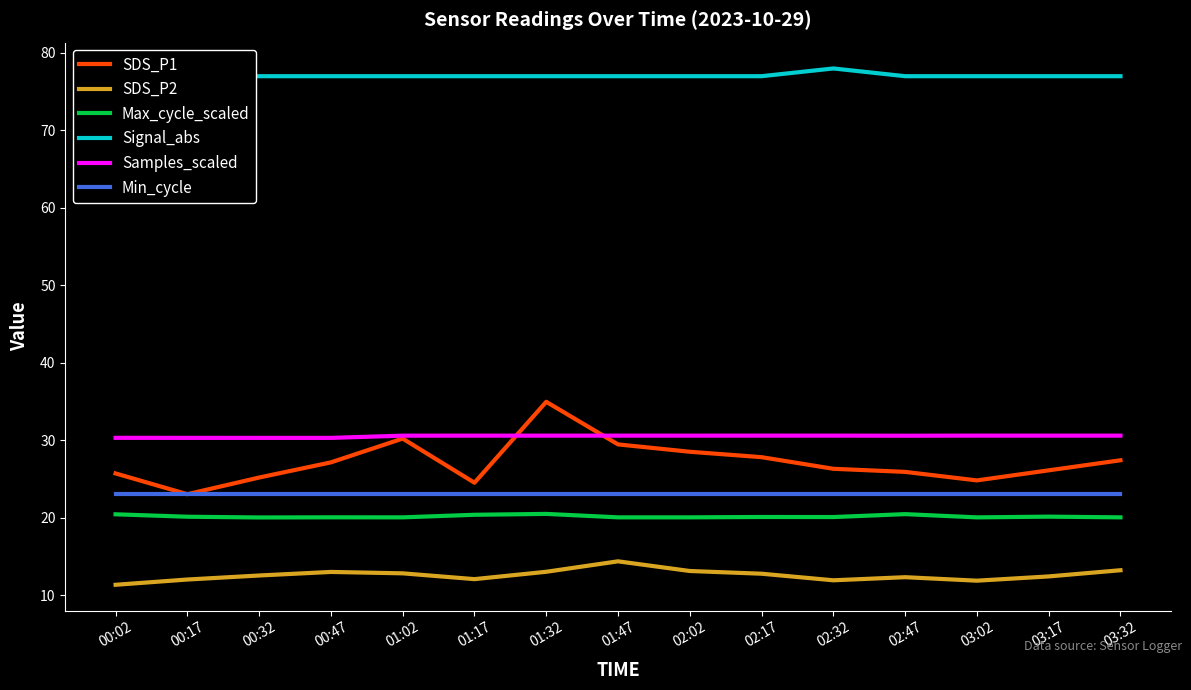

True or false: Min_cycle and Samples_scaled cross at least once.

False